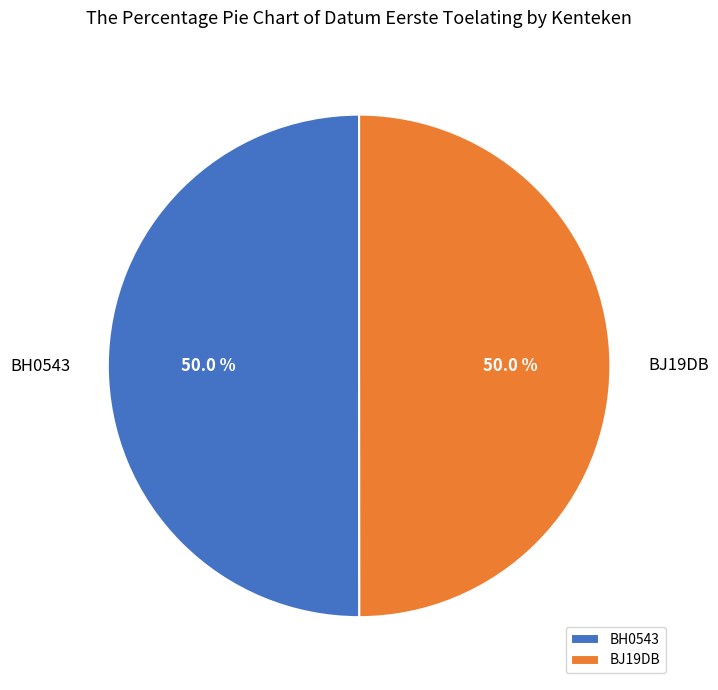

To the nearest percent, what percentage of the pie is BJ19DB?

50%